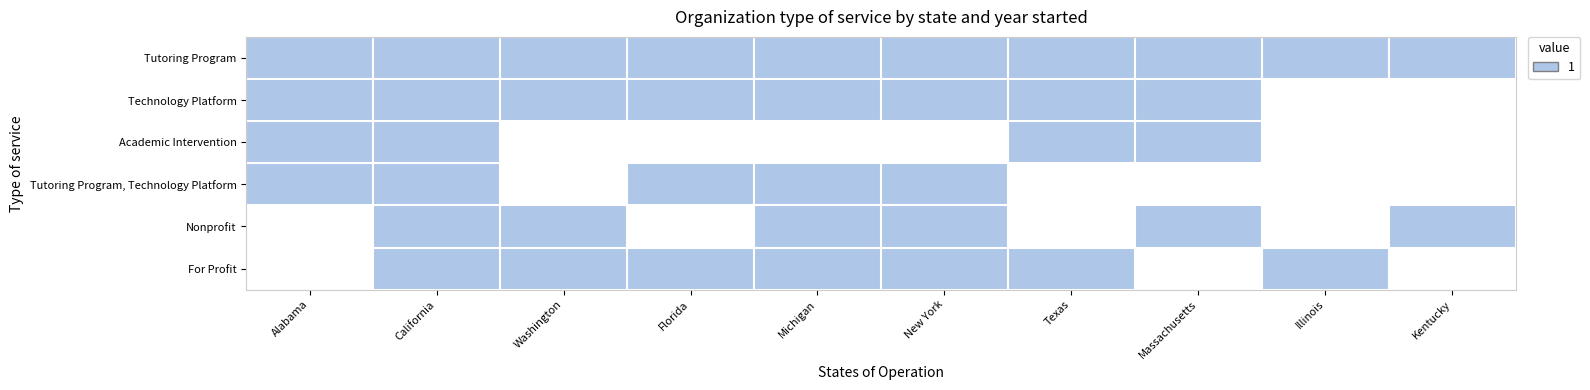

Rank the series at Florida from lowest to highest value.

Academic Intervention, Nonprofit, Tutoring Program, Technology Platform, Tutoring Program, Technology Platform, For Profit